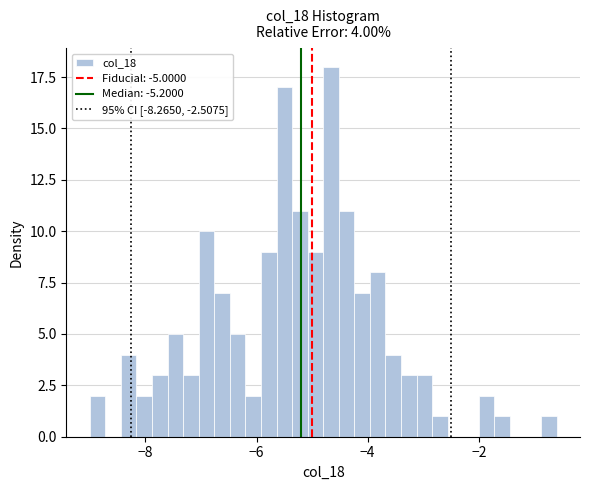

Around what value on the x-axis is the tallest bar? Give the approximate position of its centre, as read against the axis.

-4.6